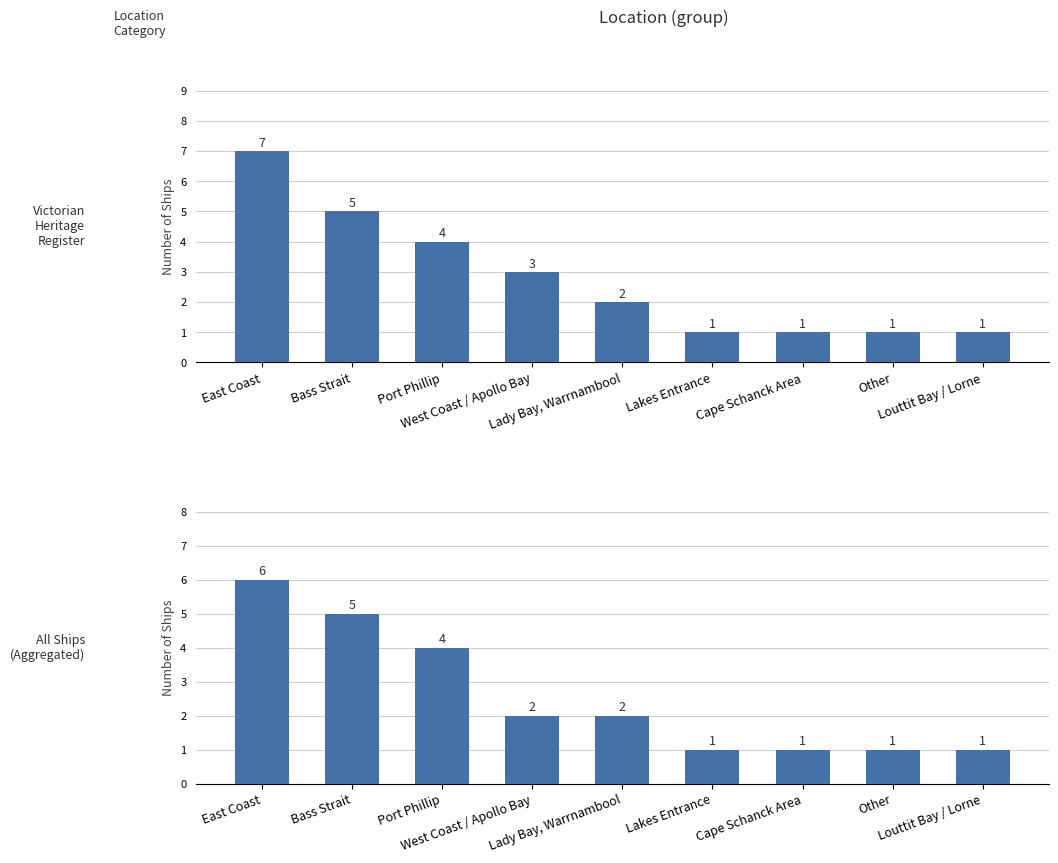

How many groups of bars are there?

9